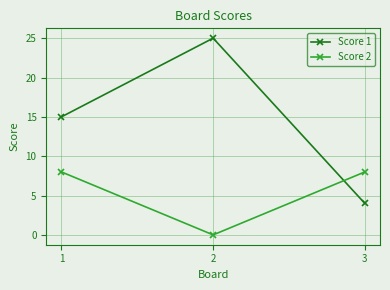

At which category is the sum across all series the highest?

2